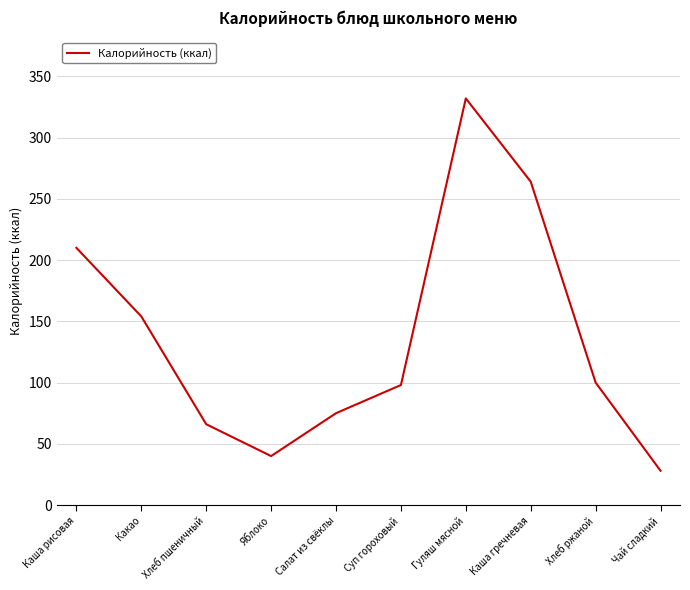

Reading left to right, extract all data points from this chart.

Каша рисовая=210	Какао=154	Хлеб пшеничный=66	Яблоко=40	Салат из свёклы=75	Суп гороховый=98	Гуляш мясной=332	Каша гречневая=264	Хлеб ржаной=100	Чай сладкий=28